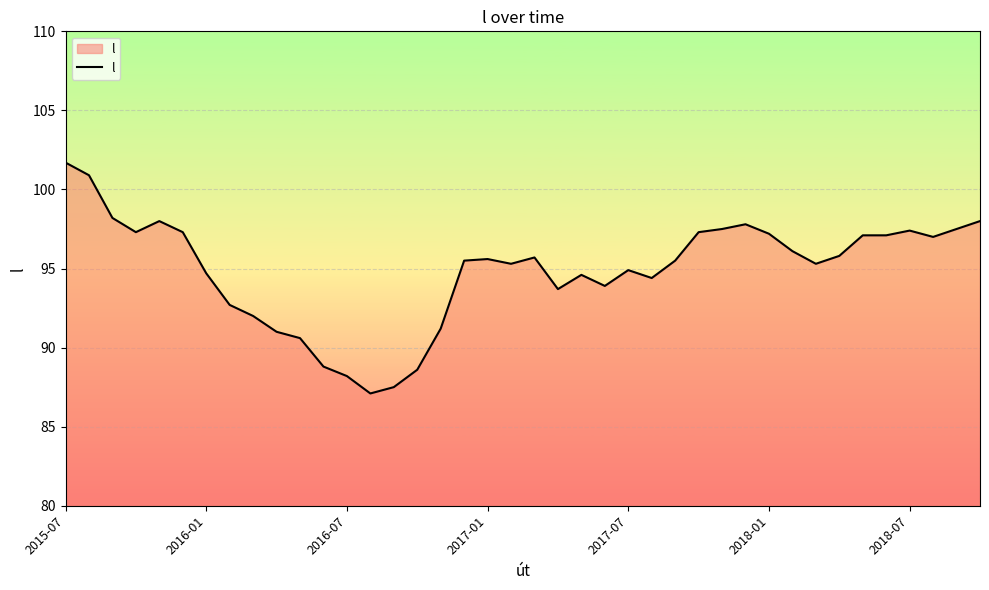

What is the difference between the maximum and minimum values?

14.6